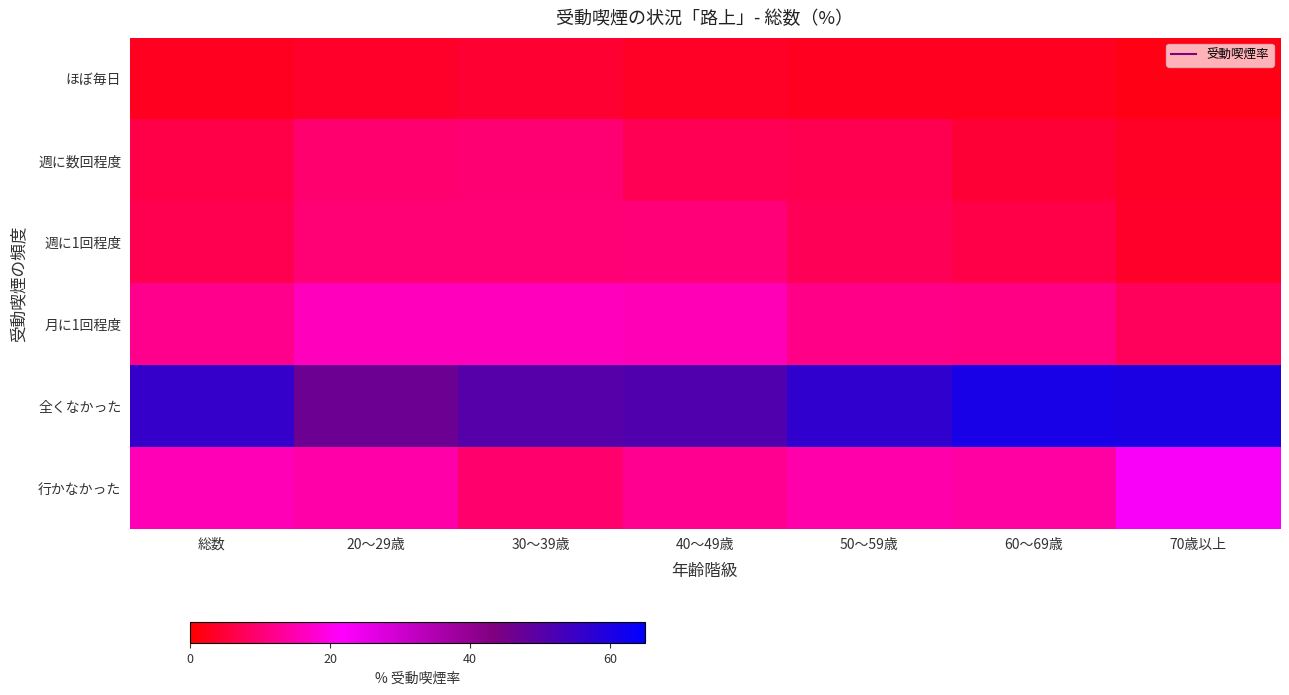

What is the difference between the highest and lowest values at 50～59歳?

53.8